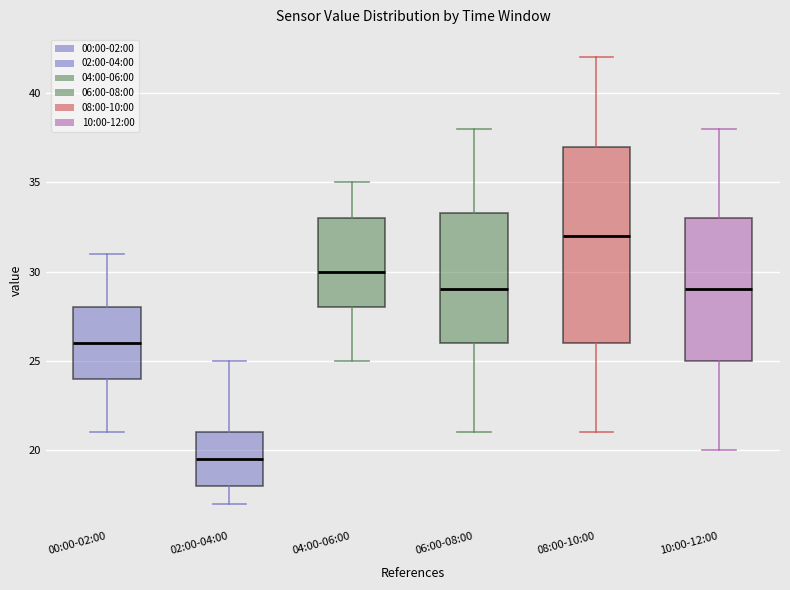

Which box is the tallest, from its lower edge to its upper edge?

08:00-10:00